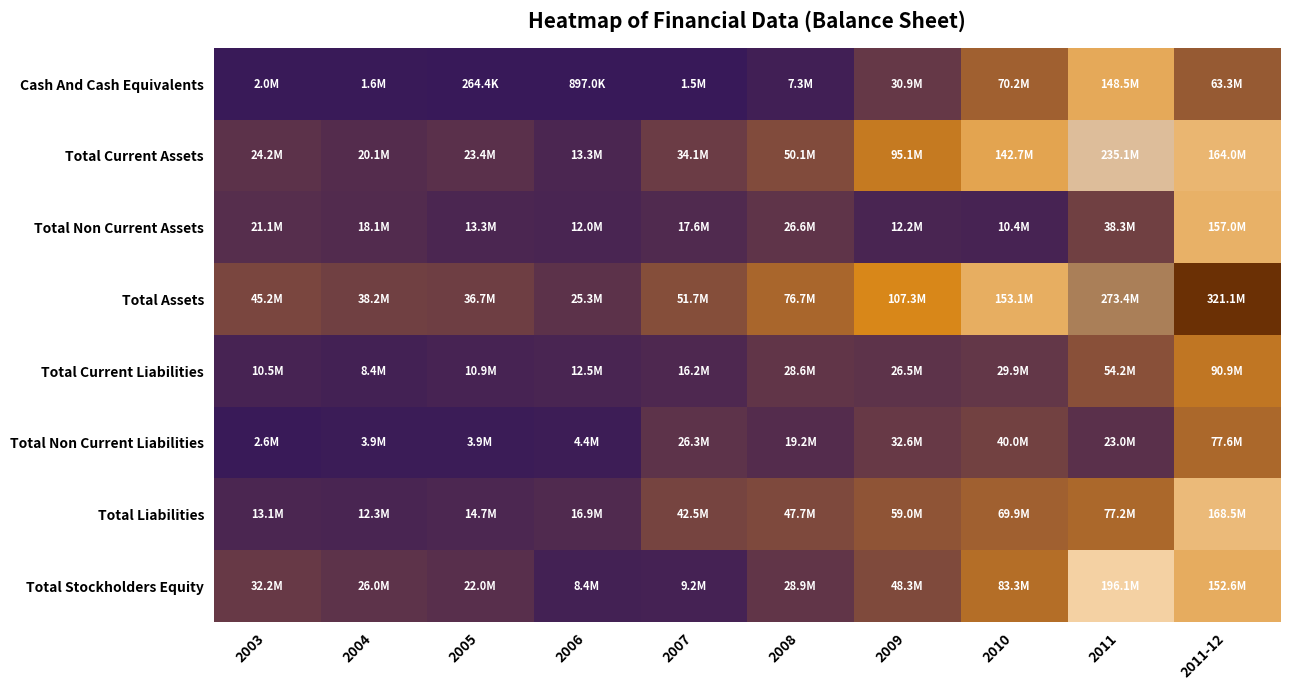

List the series in order of their peak value, highest first.

Total Assets, Total Current Assets, Total Stockholders Equity, Total Liabilities, Total Non Current Assets, Cash And Cash Equivalents, Total Current Liabilities, Total Non Current Liabilities